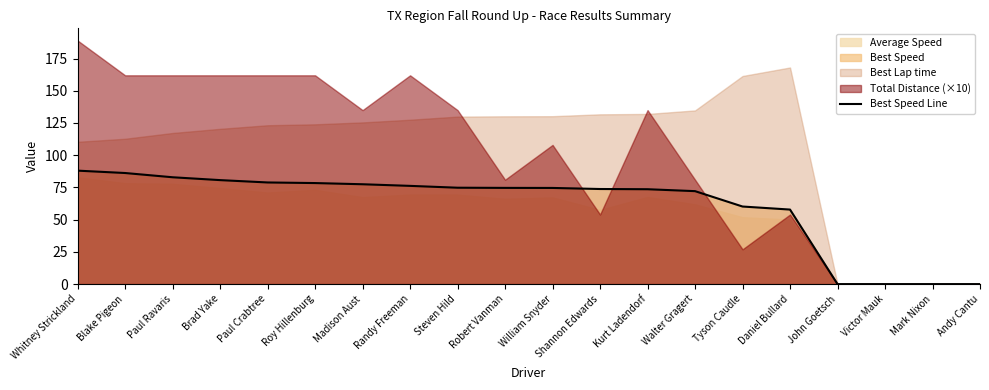

Reading left to right, extract all data points from this chart.

88.0	86.2	82.9	80.7	78.9	78.4	77.5	76.2	74.8	74.7	74.6	73.8	73.6	72.1	60.2	57.8	0.0	0.0	0.0	0.0